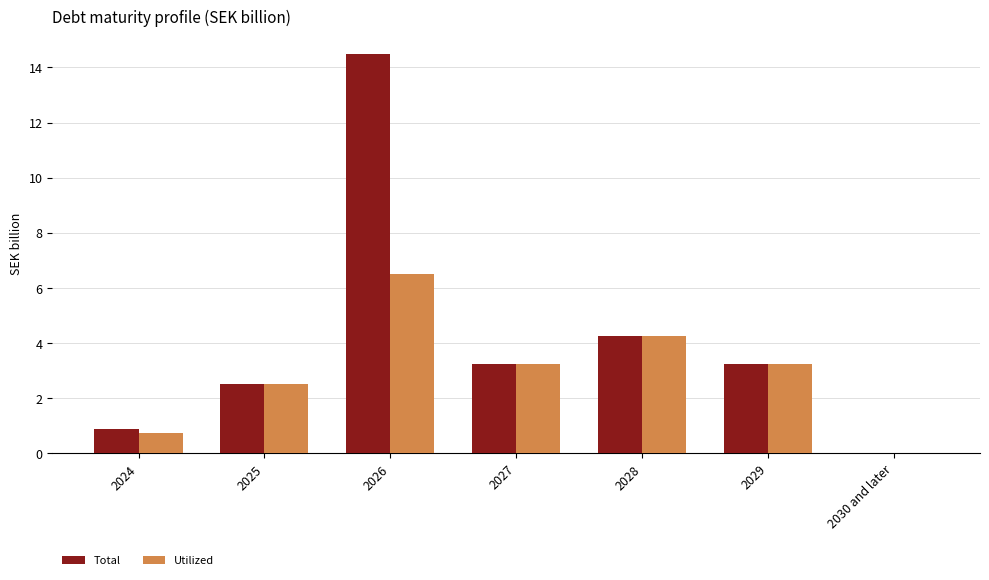

What is the total value across all series at 2029?

6.5